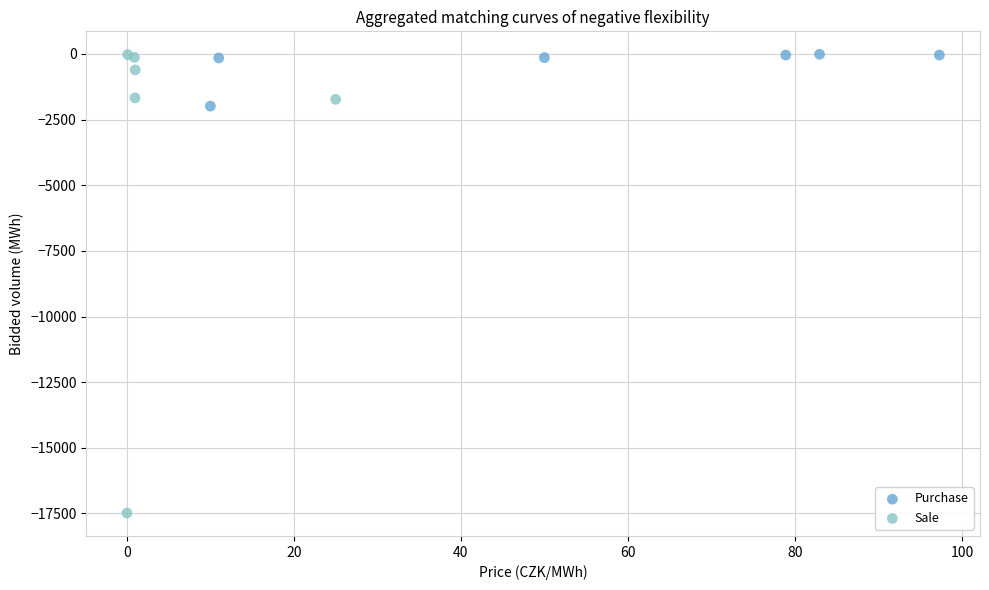

What are all the series names shown in the legend?

Purchase, Sale